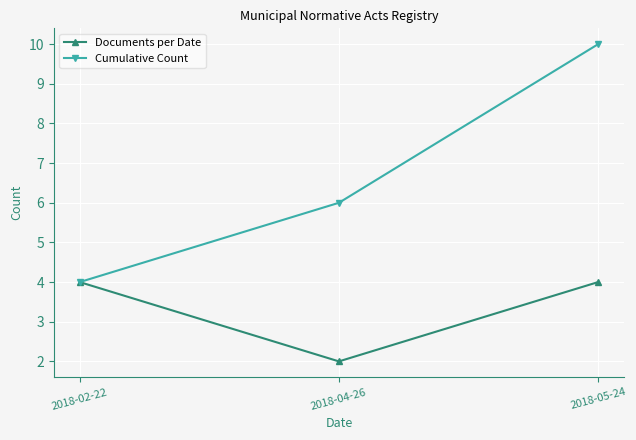

How many lines are shown in the chart?

2